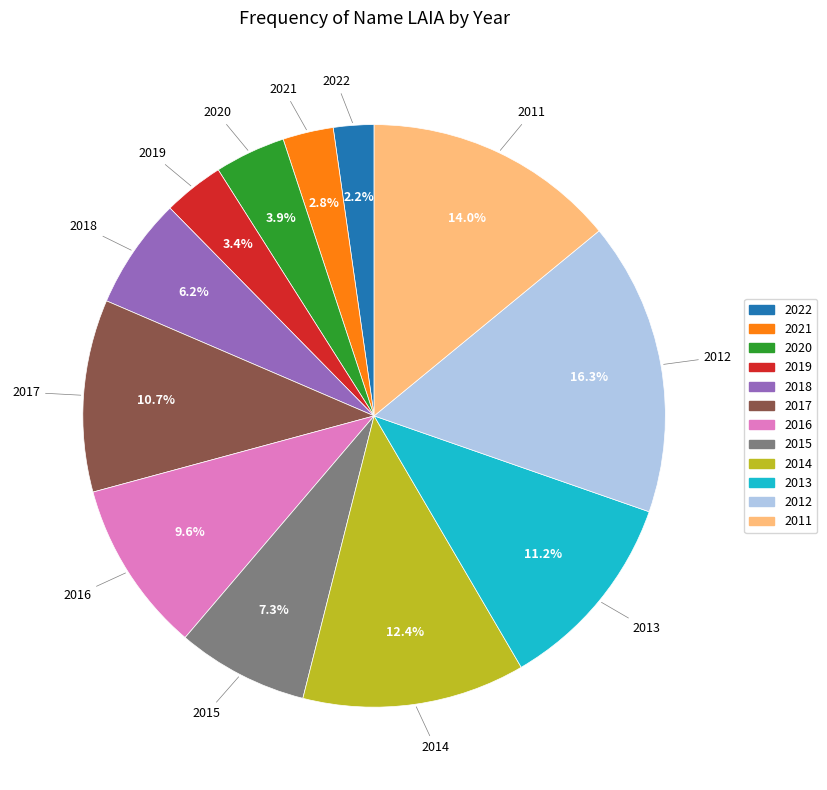

Rank the categories by value from lowest to highest.

2022, 2021, 2019, 2020, 2018, 2015, 2016, 2017, 2013, 2014, 2011, 2012